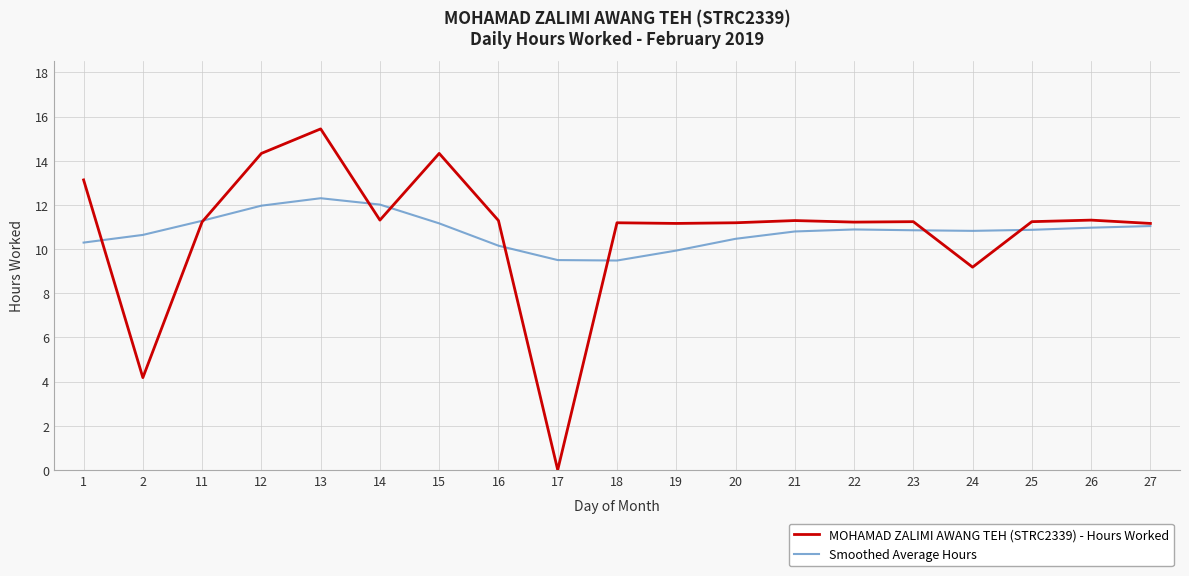

List the series in order of their peak value, lowest first.

Smoothed Average Hours, MOHAMAD ZALIMI AWANG TEH (STRC2339) - Hours Worked